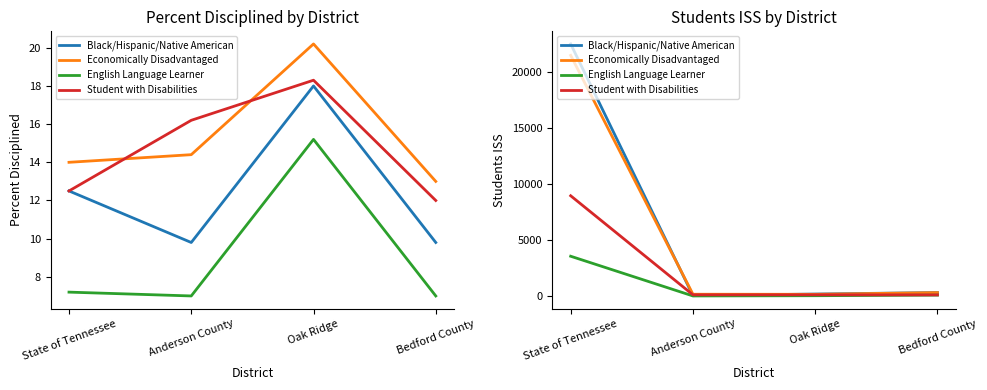

How many data points in Black/Hispanic/Native American are above 302?

1